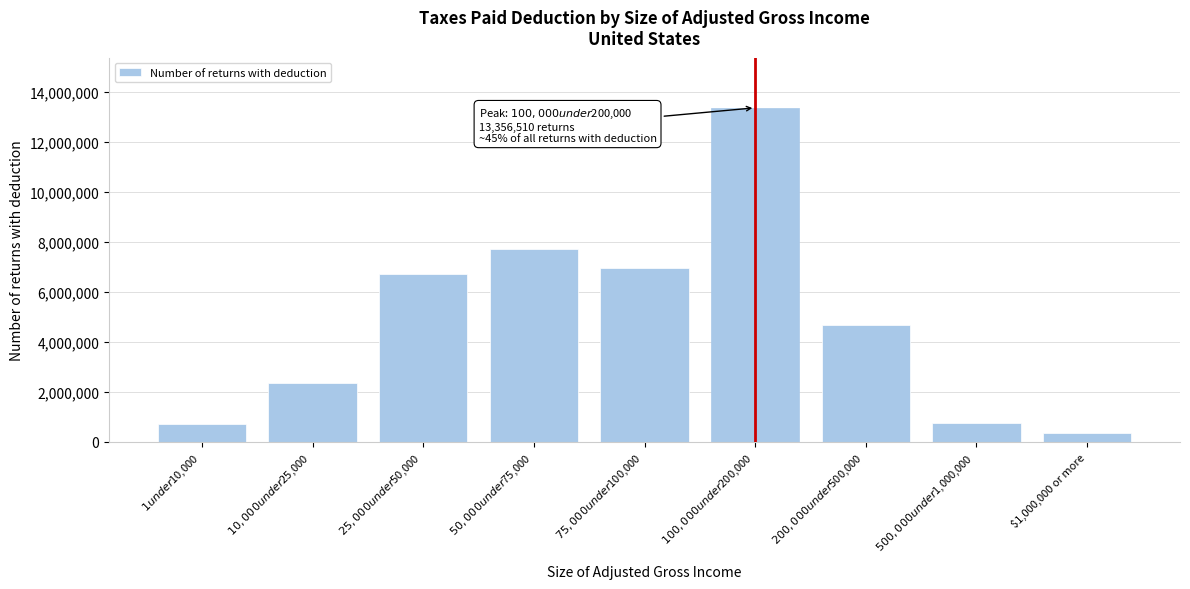

Which label corresponds to the smallest value in the chart?

$1,000,000 or more